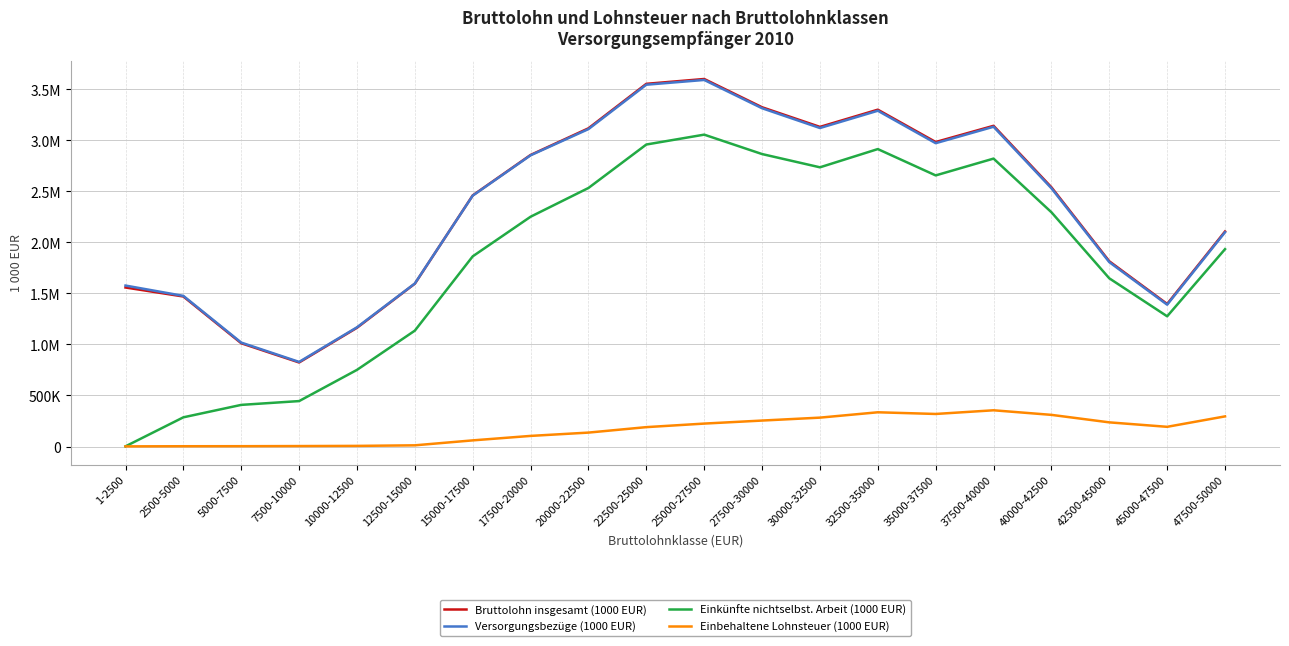

Which series changed the most between 25000-27500 and 40000-42500?

Bruttolohn insgesamt (1000 EUR)